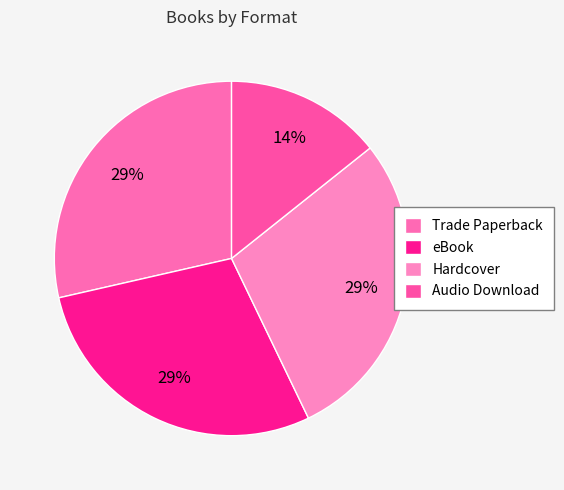

The Audio Download slice represents 25% of the pie. True or false?

False